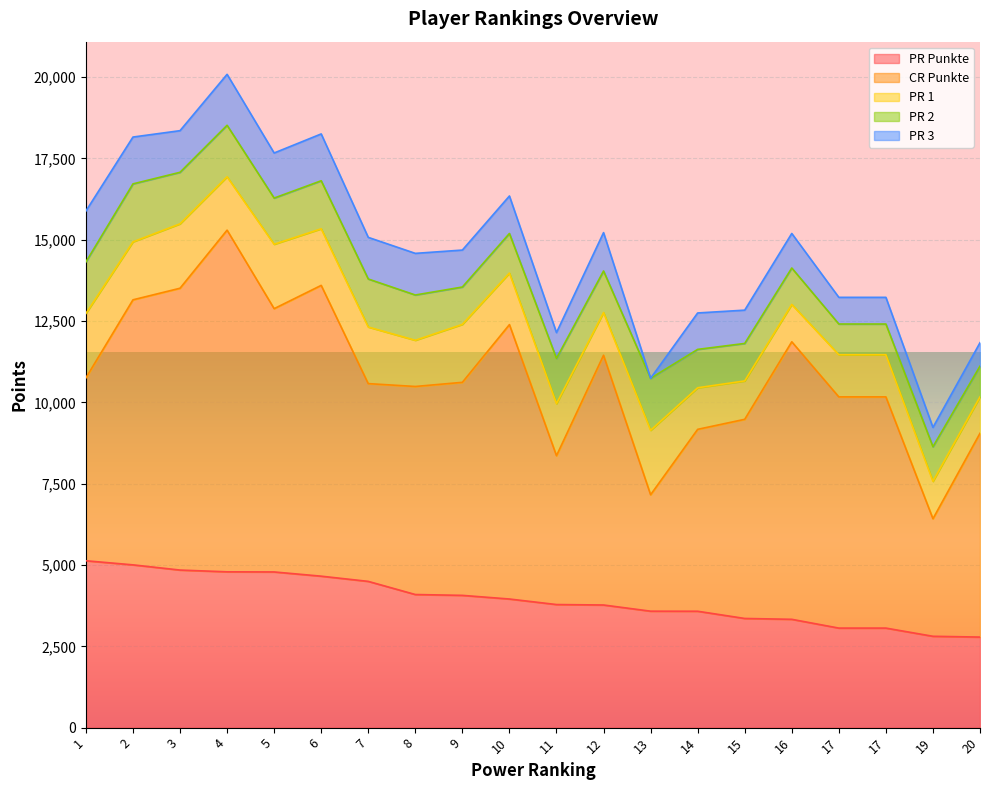

At which label does PR 1 reach its minimum?

20